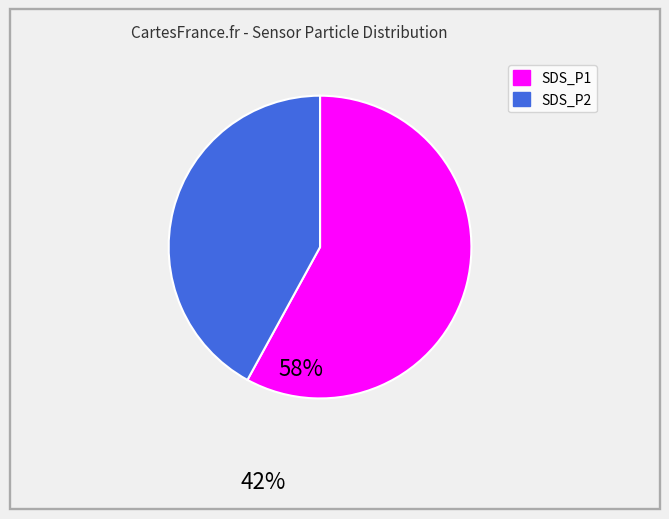

What is the largest slice in the pie chart?

SDS_P1